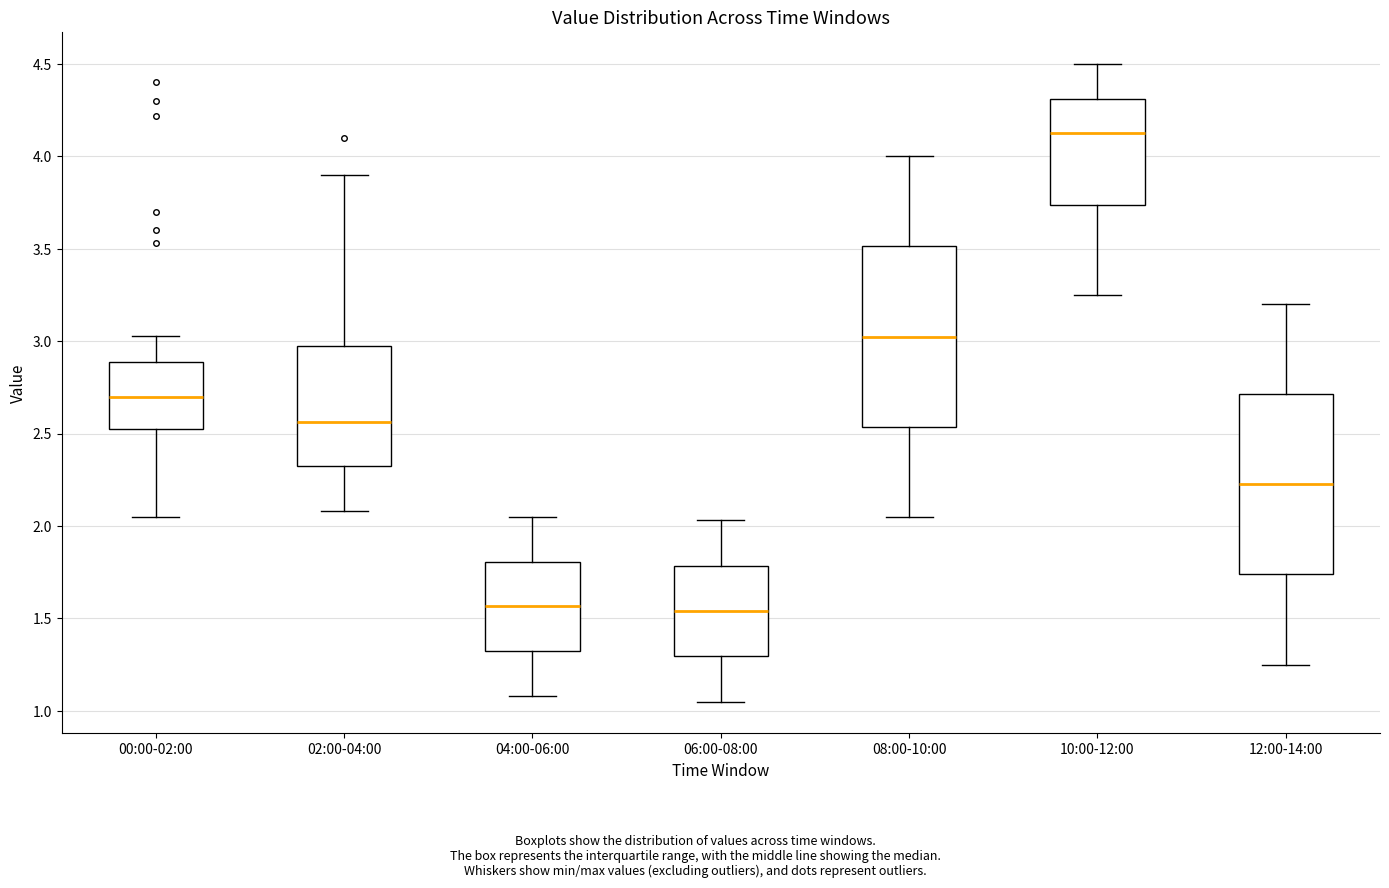

Reading left to right, transcribe this box plot: for each box, give where its median line is, the range the box spans, and where its two whiskers end, as read against the y-axis. The values are not printed on the chart, so give them approximately, as read against the axis.

00:00-02:00: median 2.70, box 2.50 to 2.90, whiskers 2.05 to 3.05
02:00-04:00: median 2.55, box 2.30 to 3.00, whiskers 2.10 to 3.90
04:00-06:00: median 1.55, box 1.30 to 1.80, whiskers 1.10 to 2.05
06:00-08:00: median 1.55, box 1.30 to 1.80, whiskers 1.05 to 2.05
08:00-10:00: median 3.05, box 2.55 to 3.50, whiskers 2.05 to 4.00
10:00-12:00: median 4.15, box 3.75 to 4.30, whiskers 3.25 to 4.50
12:00-14:00: median 2.25, box 1.75 to 2.70, whiskers 1.25 to 3.20